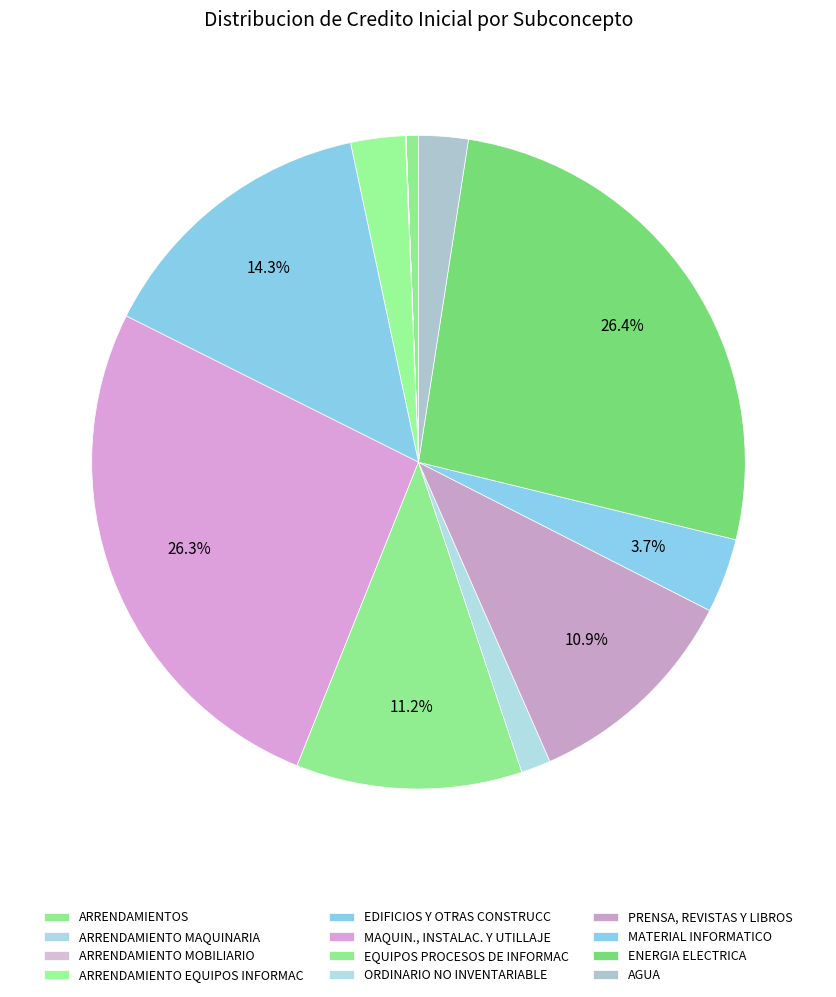

To the nearest percent, what portion does ORDINARIO NO INVENTARIABLE represent?

1%